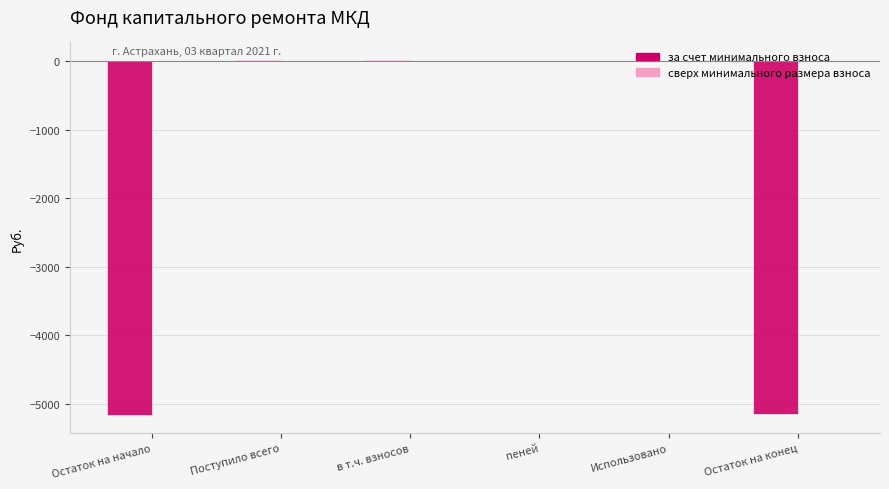

Which has a higher value, Остаток на начало or Поступило всего?

Поступило всего